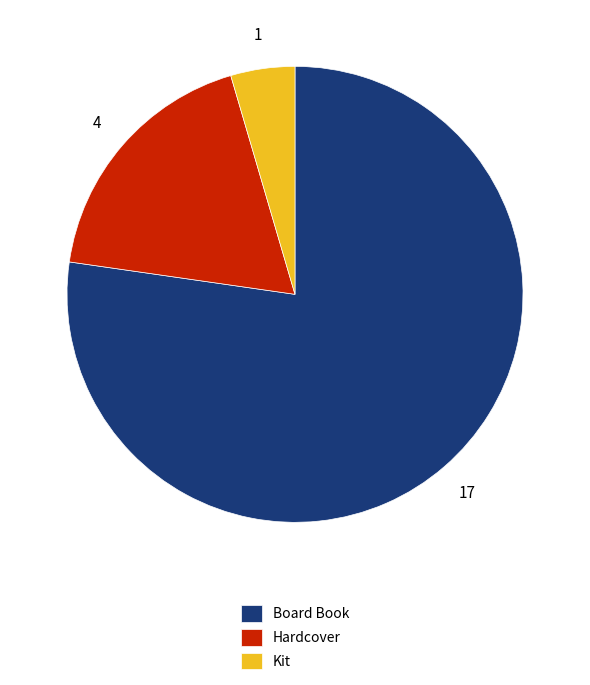

Do Hardcover and Board Book together represent more than half of the pie?

Yes